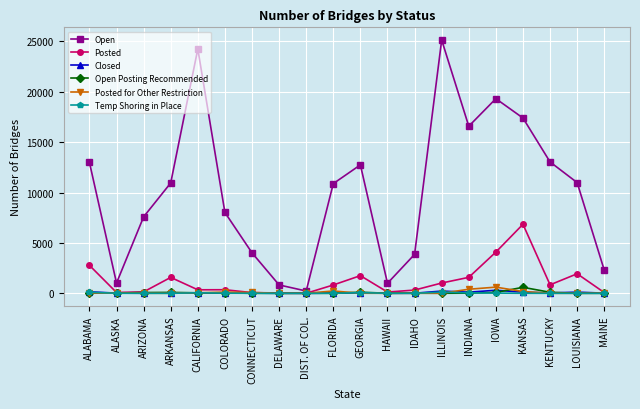

Which series has the largest total across all categories?

Open